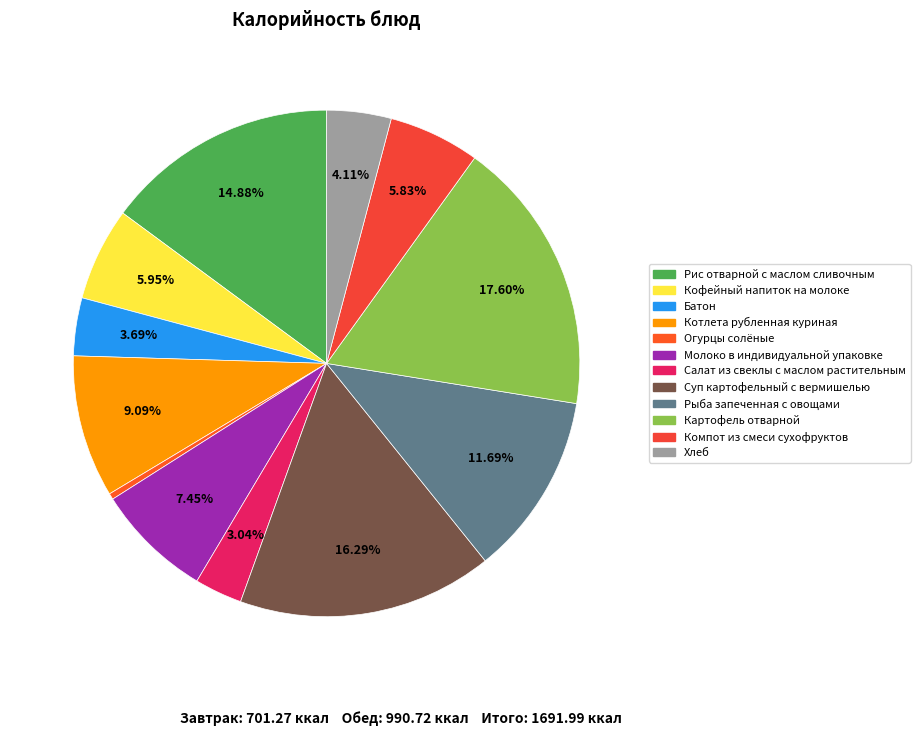

Does any single category account for the majority?

No